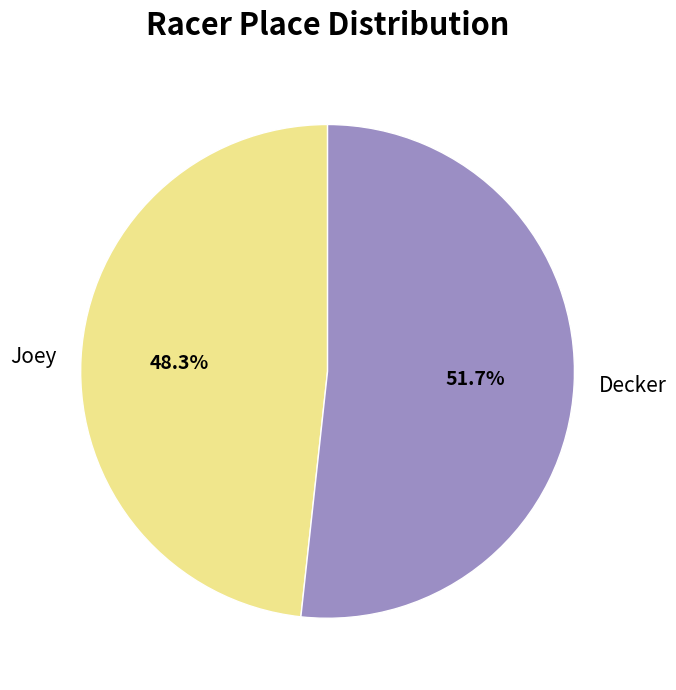

Which slice is the largest?

Decker